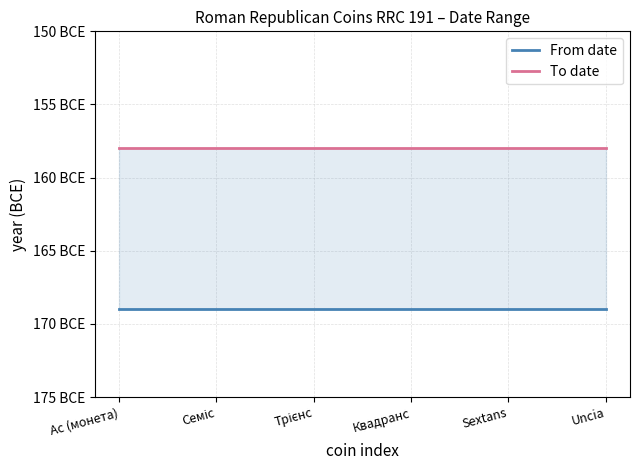

How many lines are shown in the chart?

2